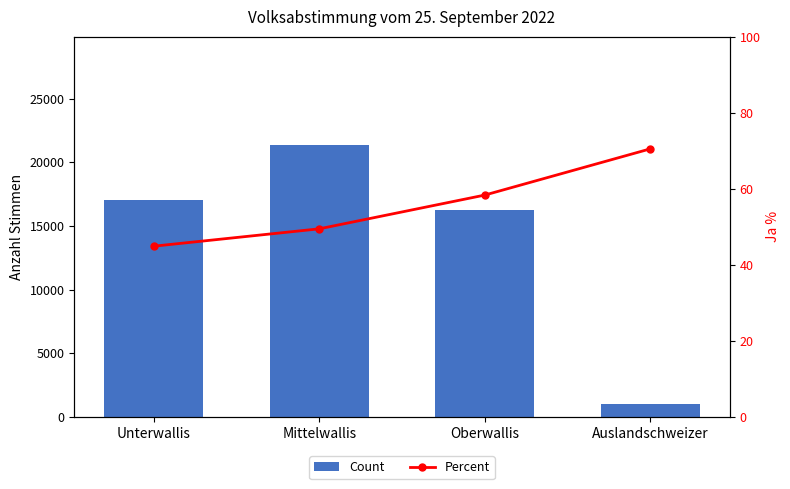

Which series changed the most between Mittelwallis and Oberwallis?

Count